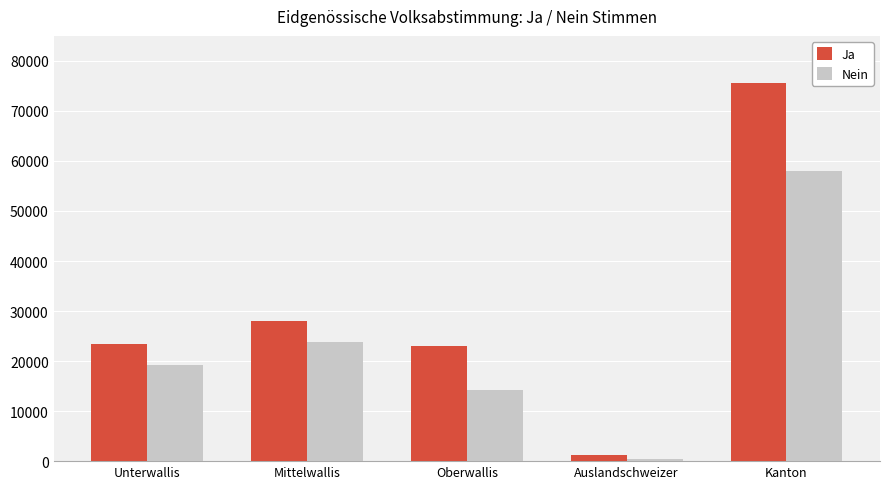

At which category is the sum across all series the highest?

Kanton